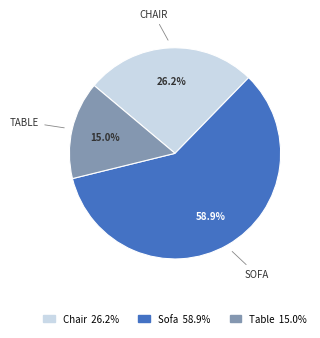

Combined, do Table and Chair account for over 50%?

No